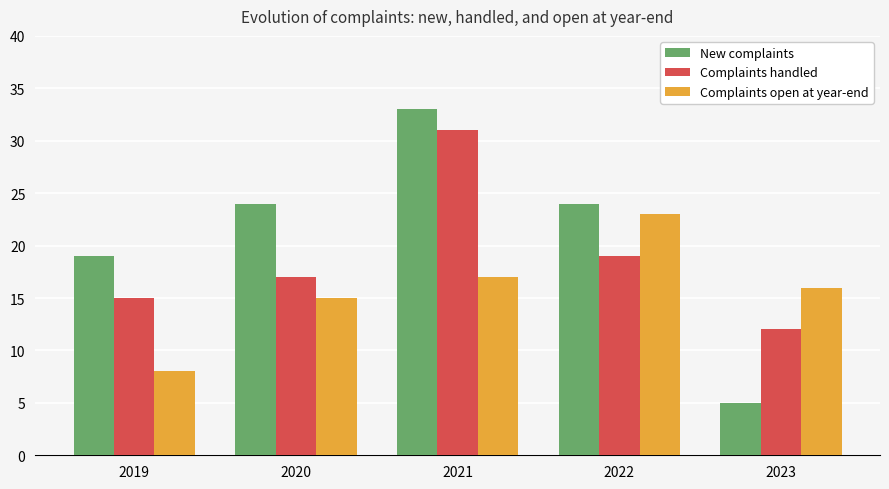

Where is Complaints handled nearest to the value 21?

2022